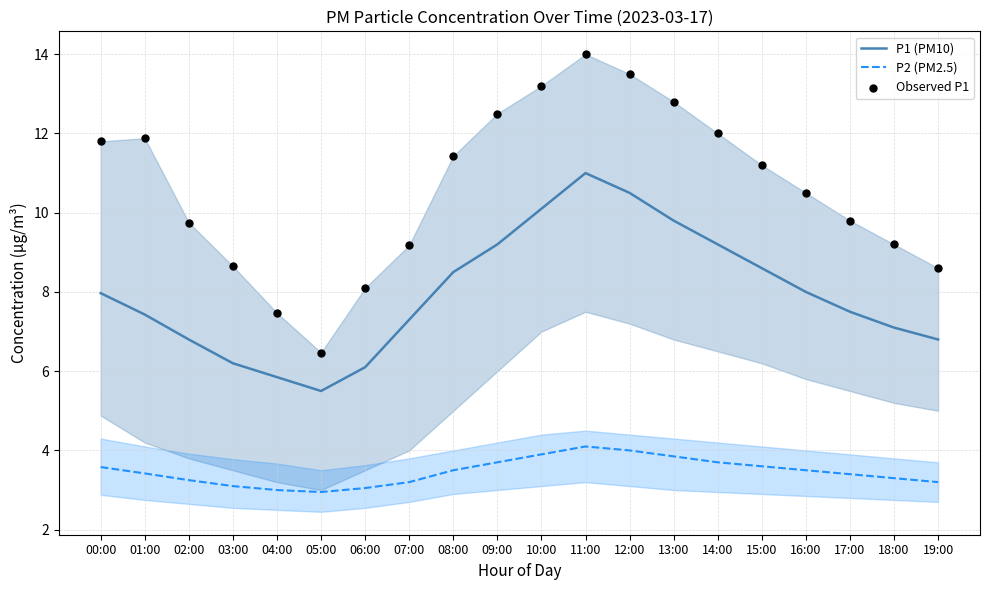

Is the value of P2 (PM2.5) at 05:00 greater than the value of Observed P1 at 13:00?

No